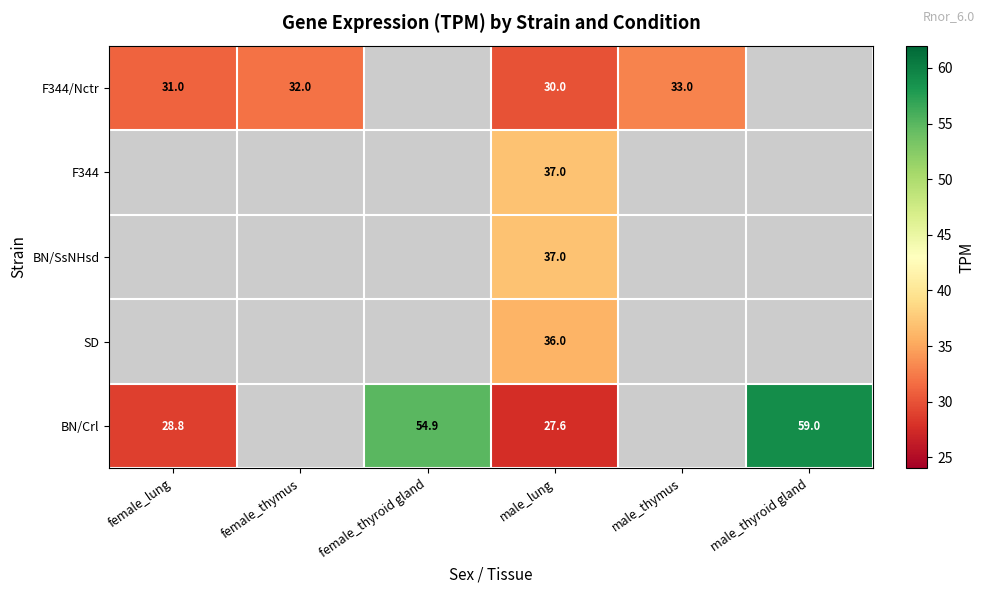

How many distinct data groups are displayed?

5